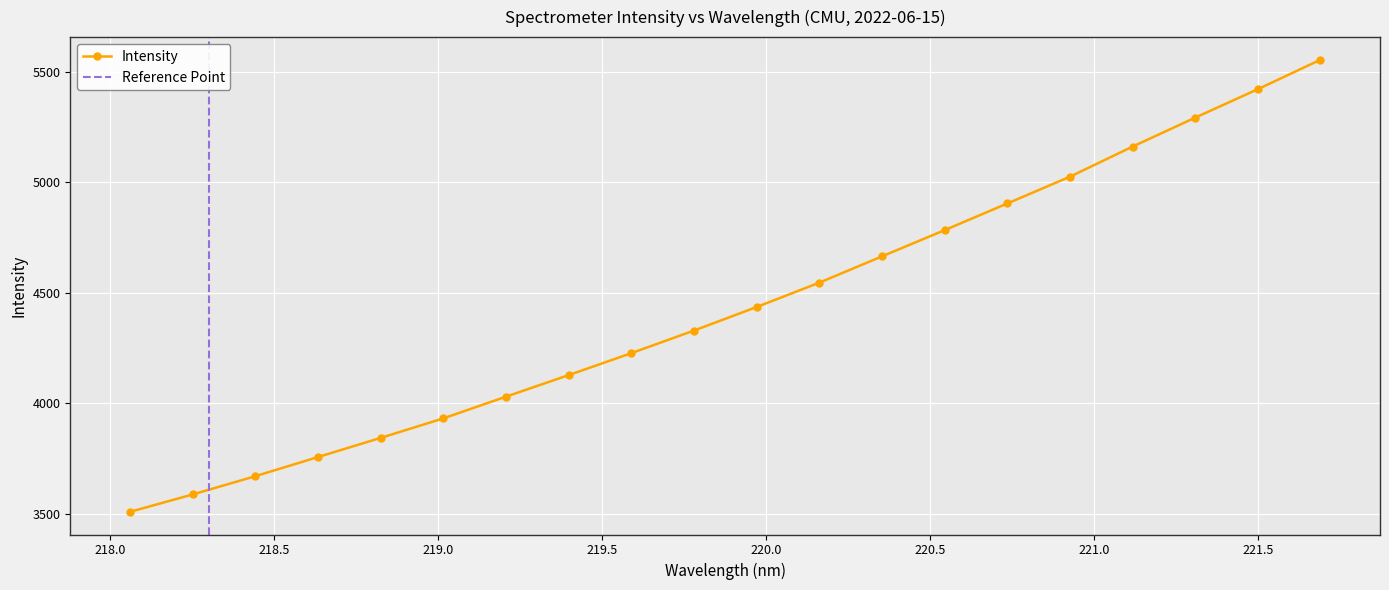

What is the value of the Intensity point at the 10th from the left?

4329.8